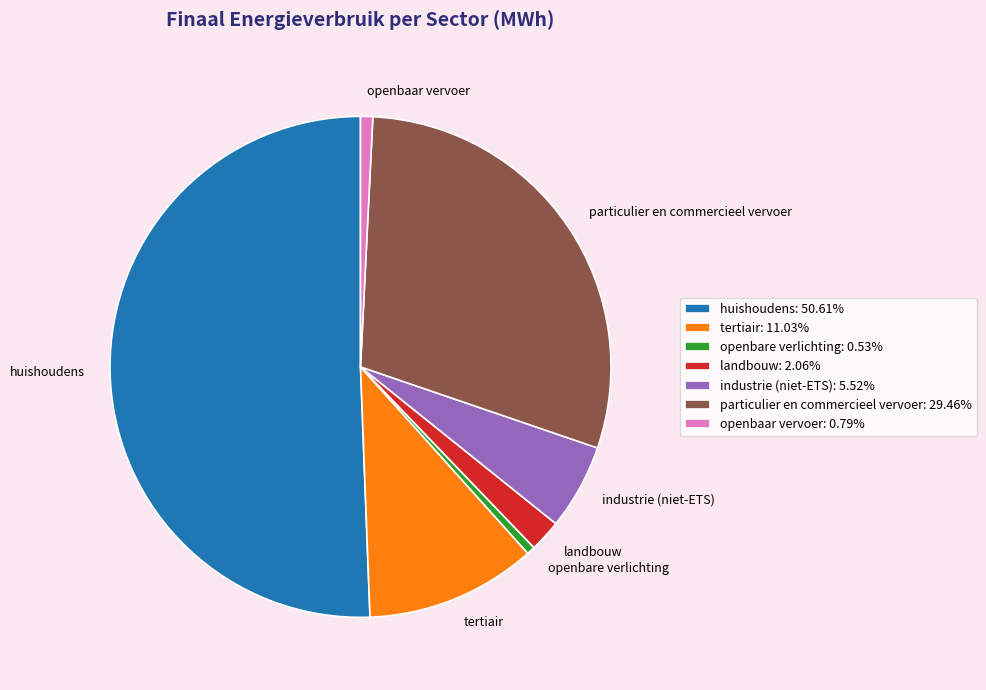

Which has a higher value, tertiair or huishoudens?

huishoudens